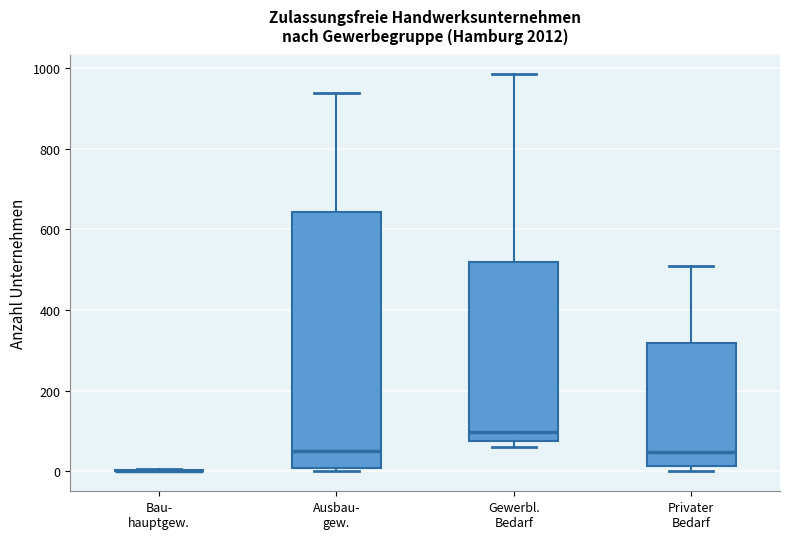

Reading left to right, read every box against the y-axis: the position of its median line, the range the box covers, and the ends of its whiskers. The values are not printed on the chart, so give them approximately, as read against the axis.

Bau- hauptgew.: box collapsed to a line at 0, whiskers 0 to 0
Ausbau- gew.: median 60, box 0 to 640, whiskers 0 (just below the box's lower edge) to 940
Gewerbl. Bedarf: median 100, box 80 to 520, whiskers 60 to 980
Privater Bedarf: median 40, box 20 to 320, whiskers 0 to 500